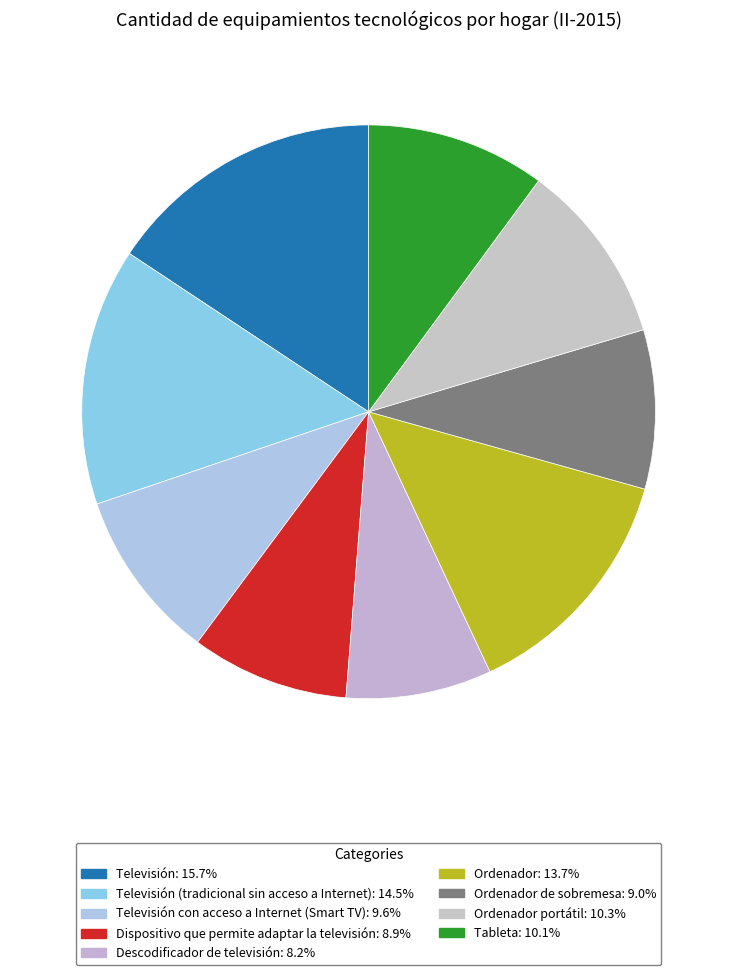

How many slices are in this pie chart?

9